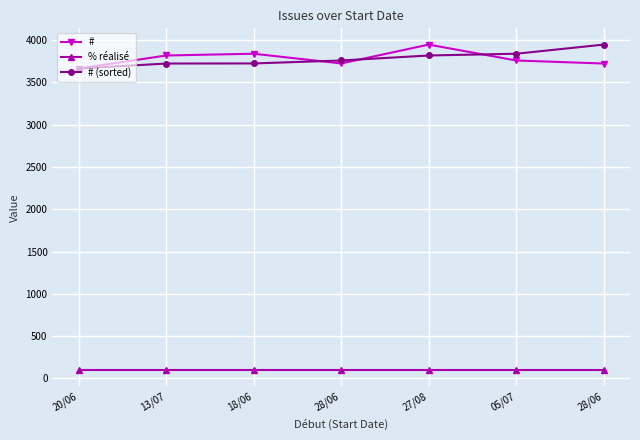

At 05/07, list the series in order from smallest to largest.

% réalisé, #, # (sorted)